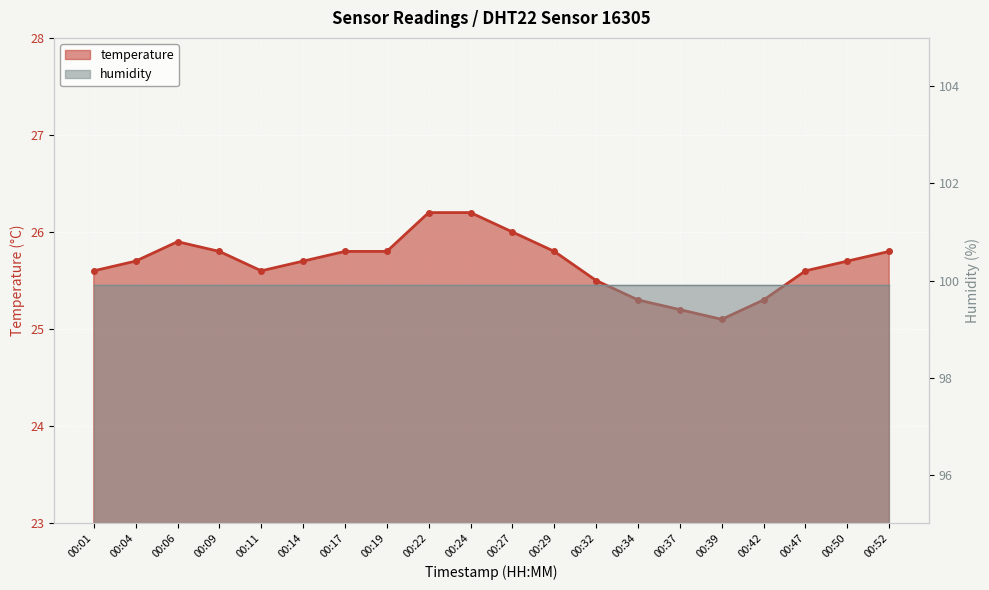

The chart shows a value of 10.0 at 00:01. True or false?

False